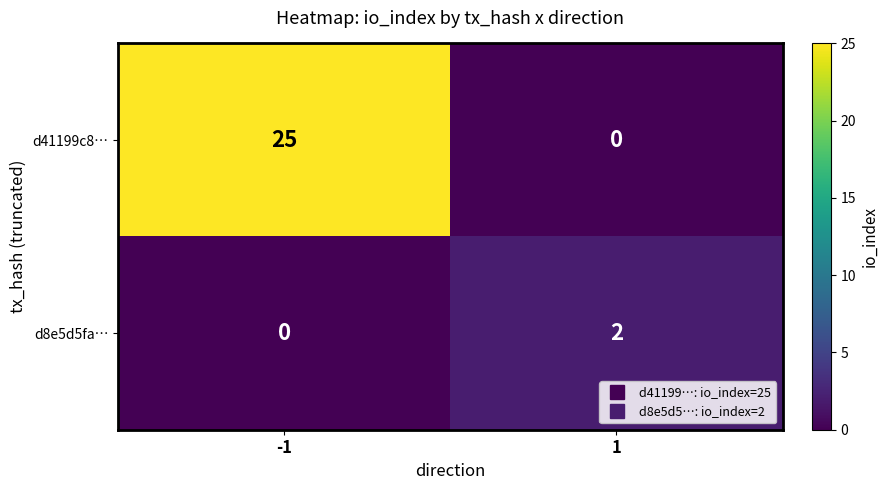

Is the value of d8e5d5fa… at -1 greater than the value of d41199c8… at -1?

No